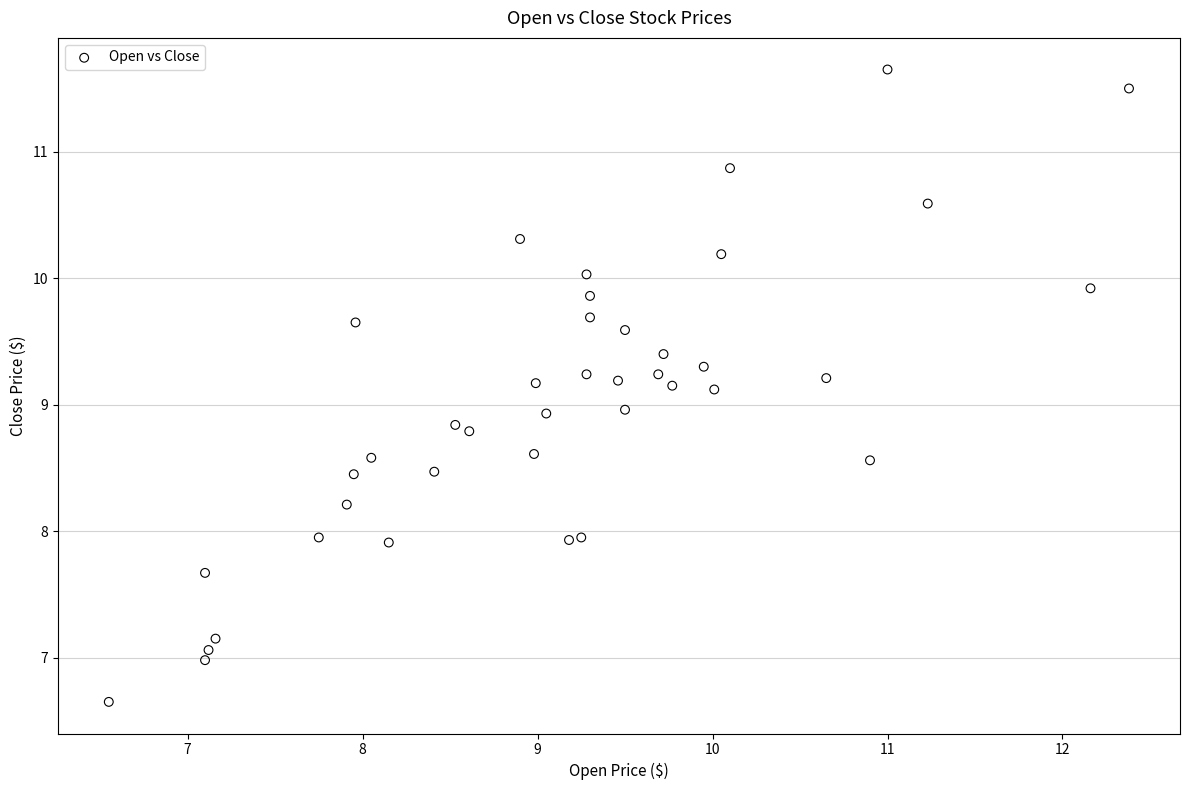

What is the range of X values (max minus min)?

5.8